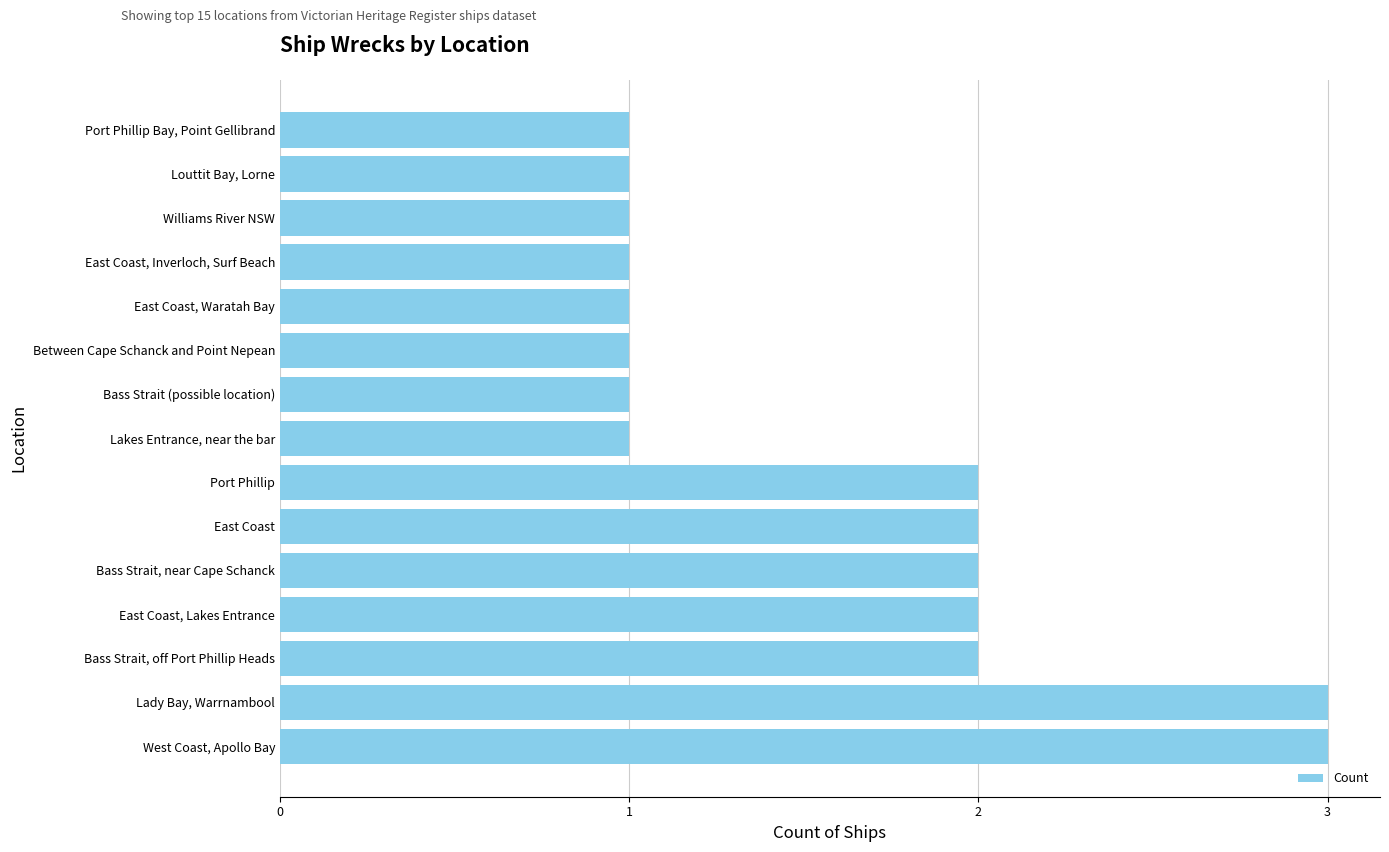

What is the smallest value displayed?

1